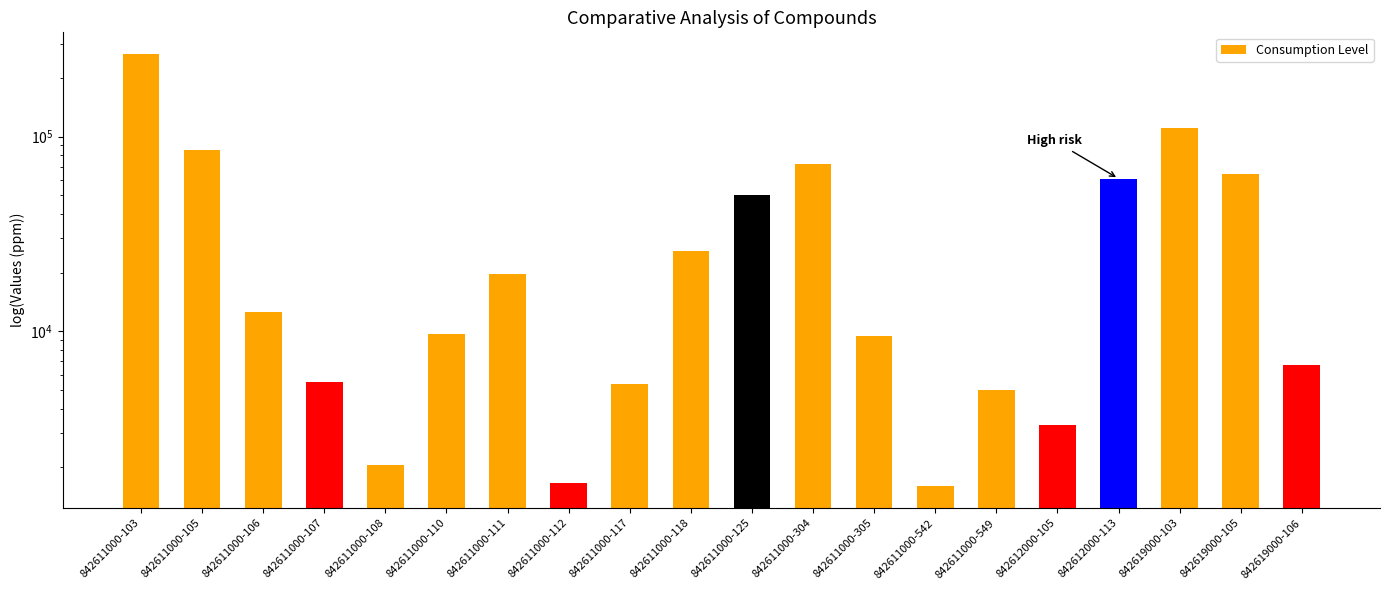

What is the difference between the values at 842611000-549 and 842611000-305?

4475